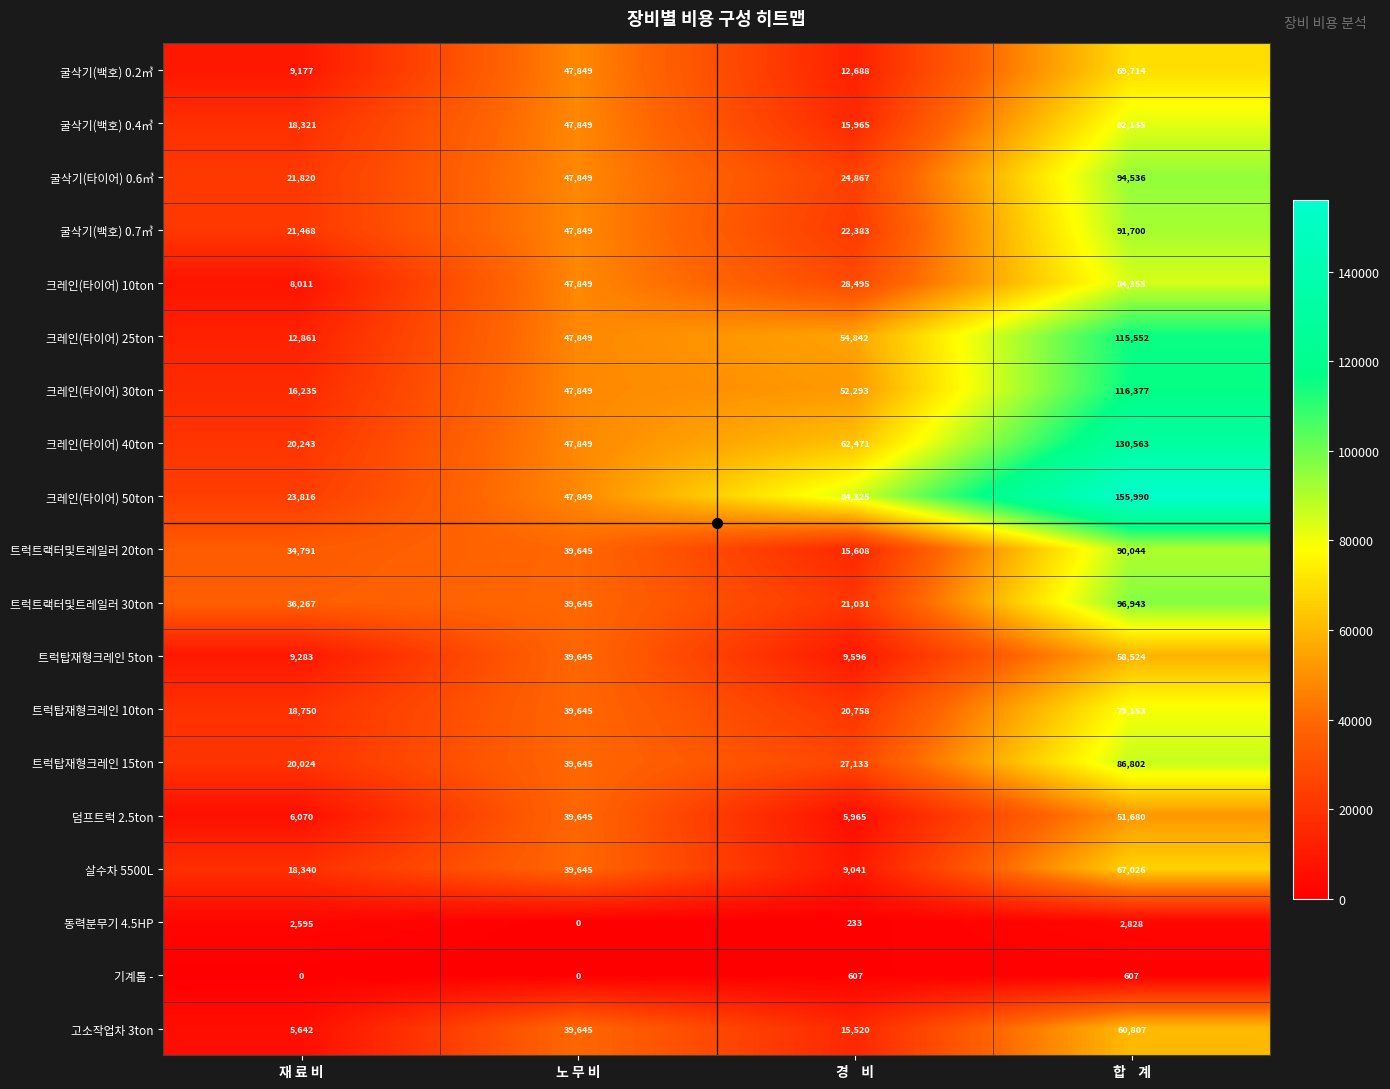

What is the total value across all series at 재 료 비?

303714